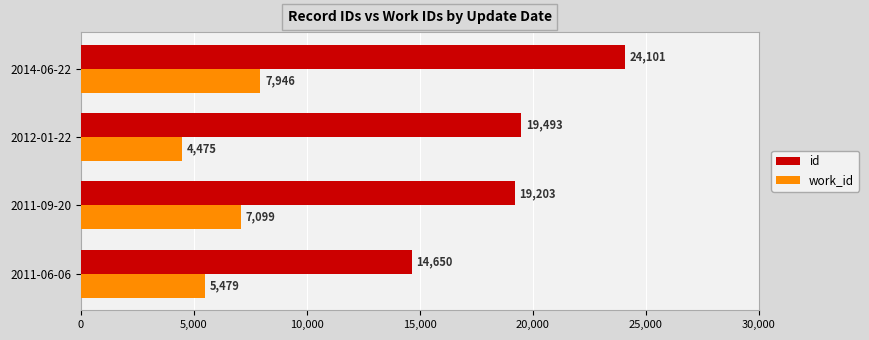

True or false: id has a value of 9164 at 2011-09-20.

False